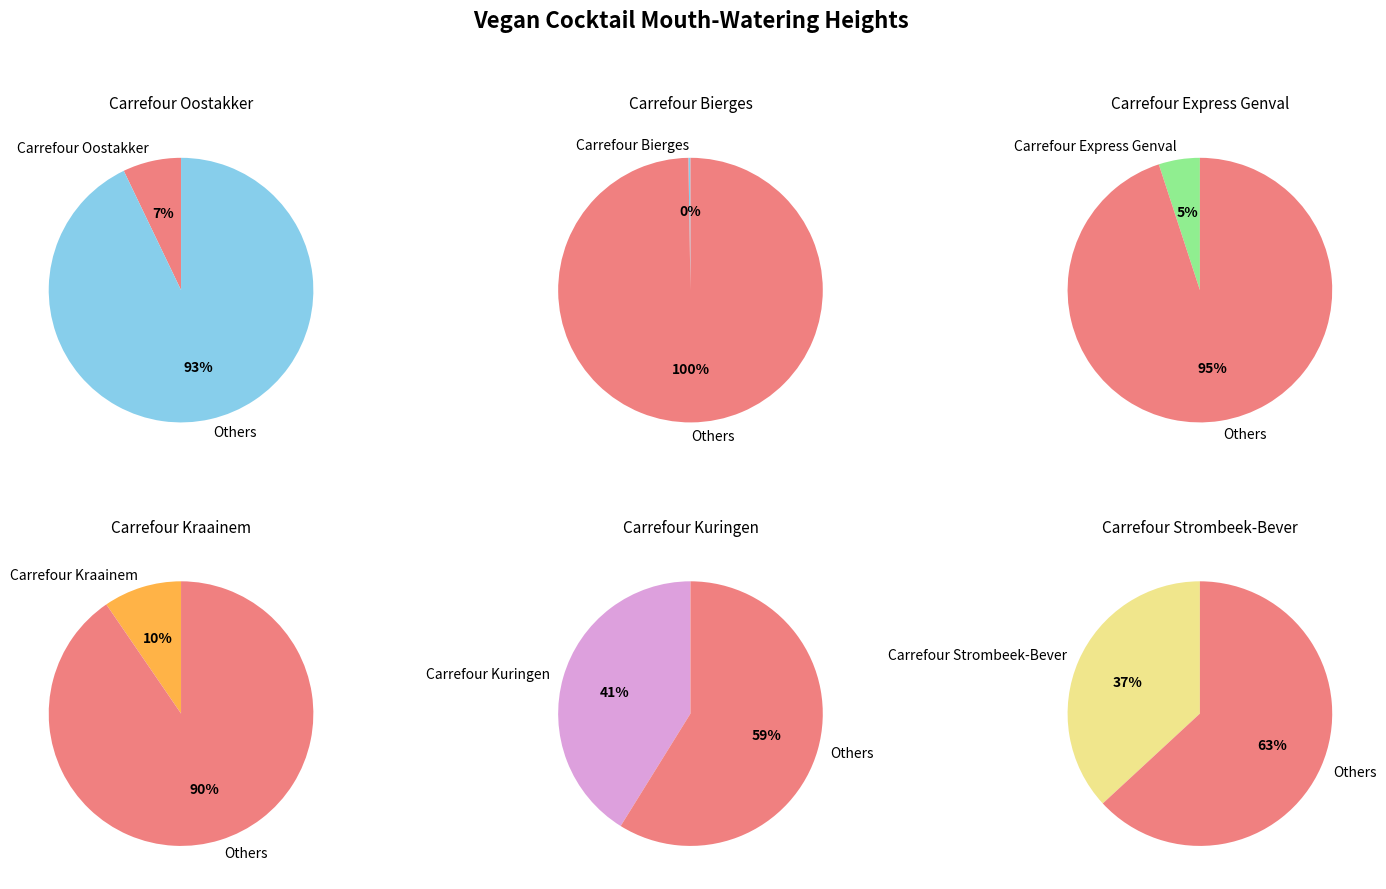

To the nearest percent, what portion does Carrefour Kraainem represent?

10%